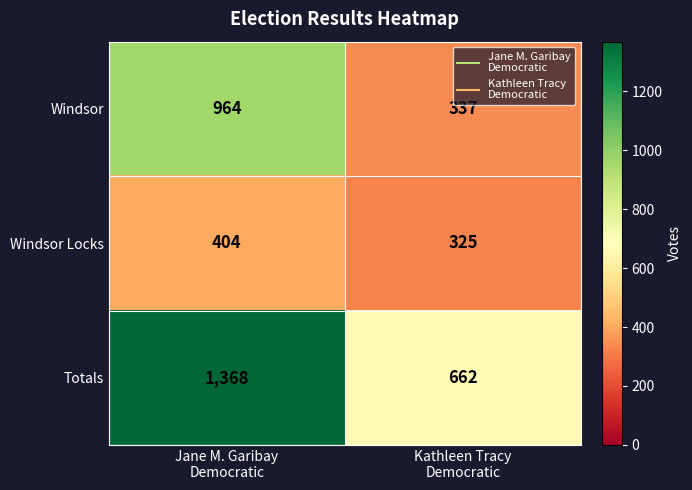

Which label corresponds to the smallest value in the chart?

Kathleen Tracy
Democratic